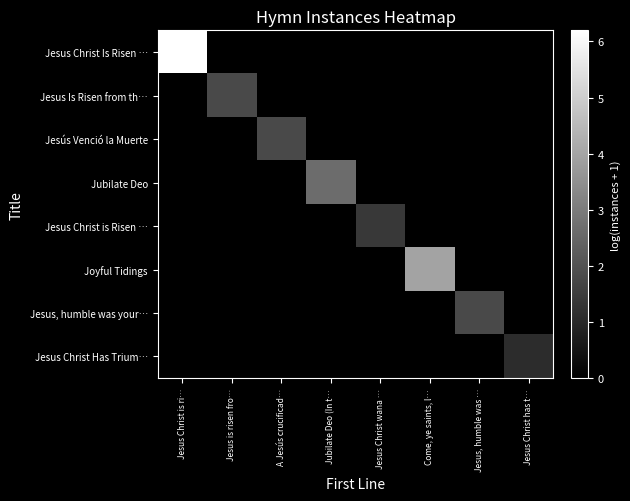

Count the number of data series in this chart.

8